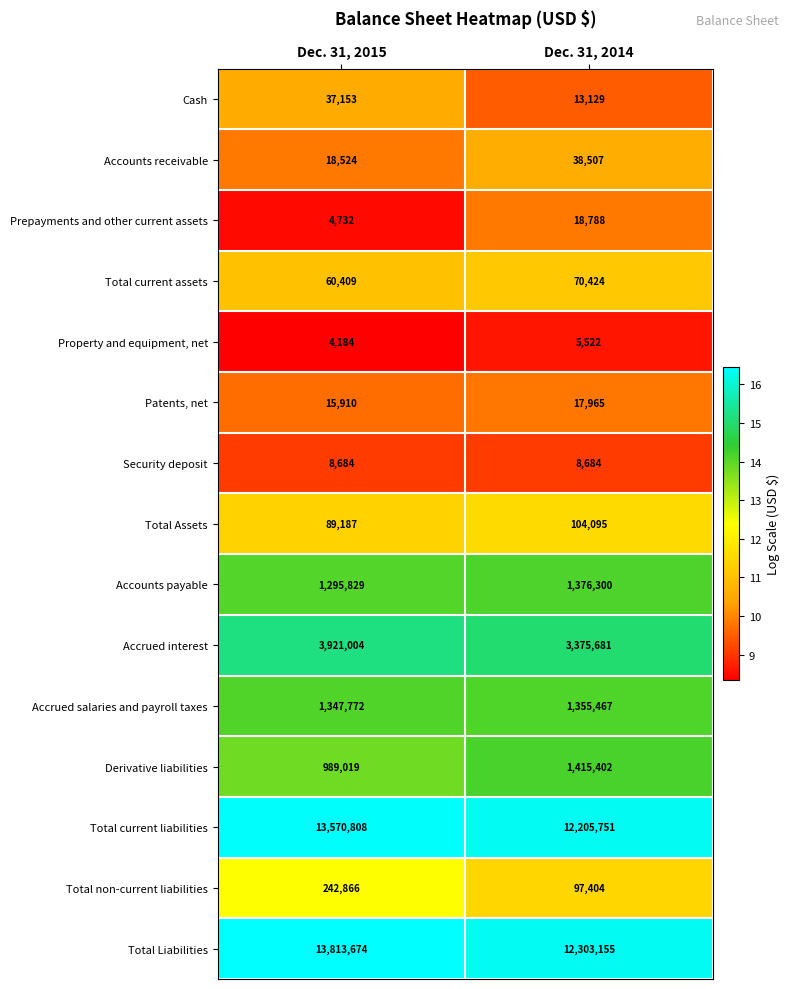

The value of Total Liabilities at Dec. 31, 2015 is 3668616. True or false?

False